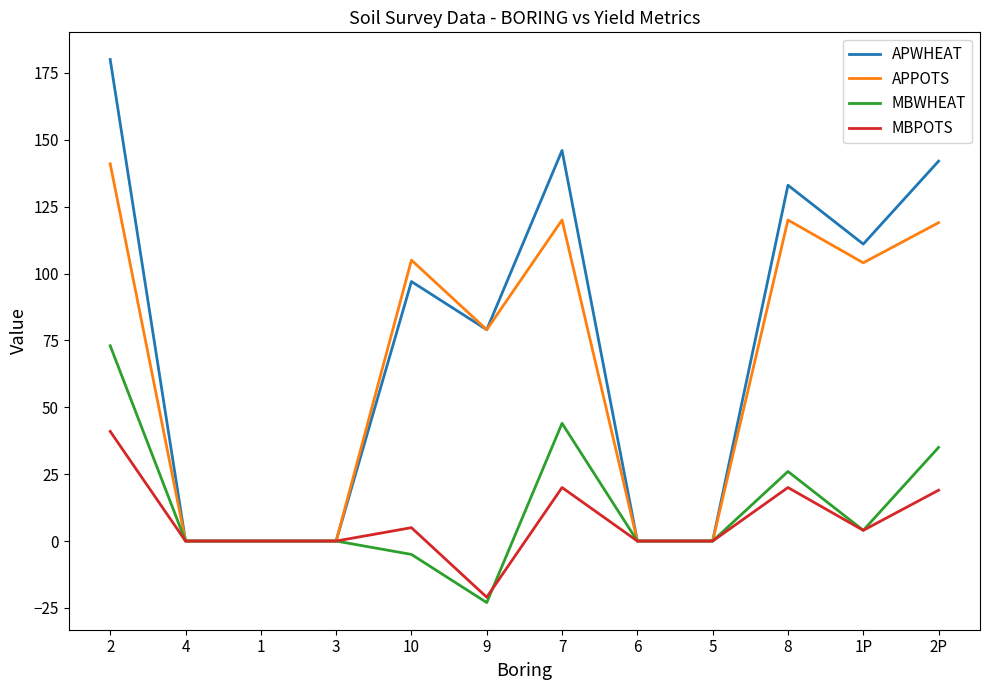

Which series changed the most between 5 and 2P?

APWHEAT